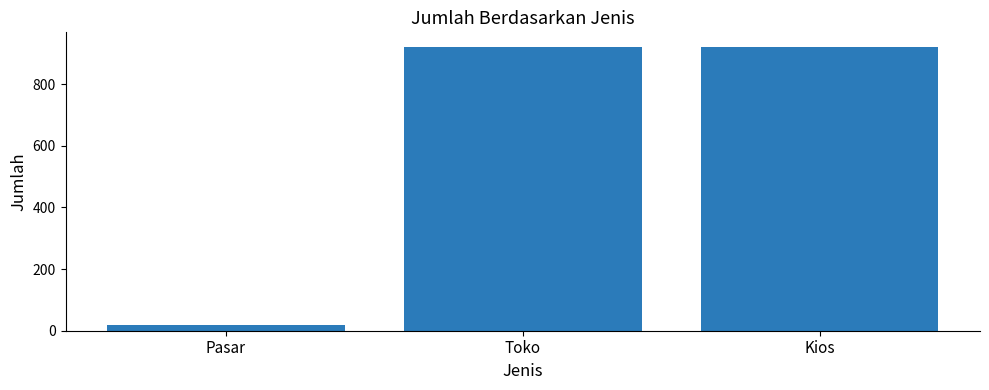

What position from the left is Kios?

3